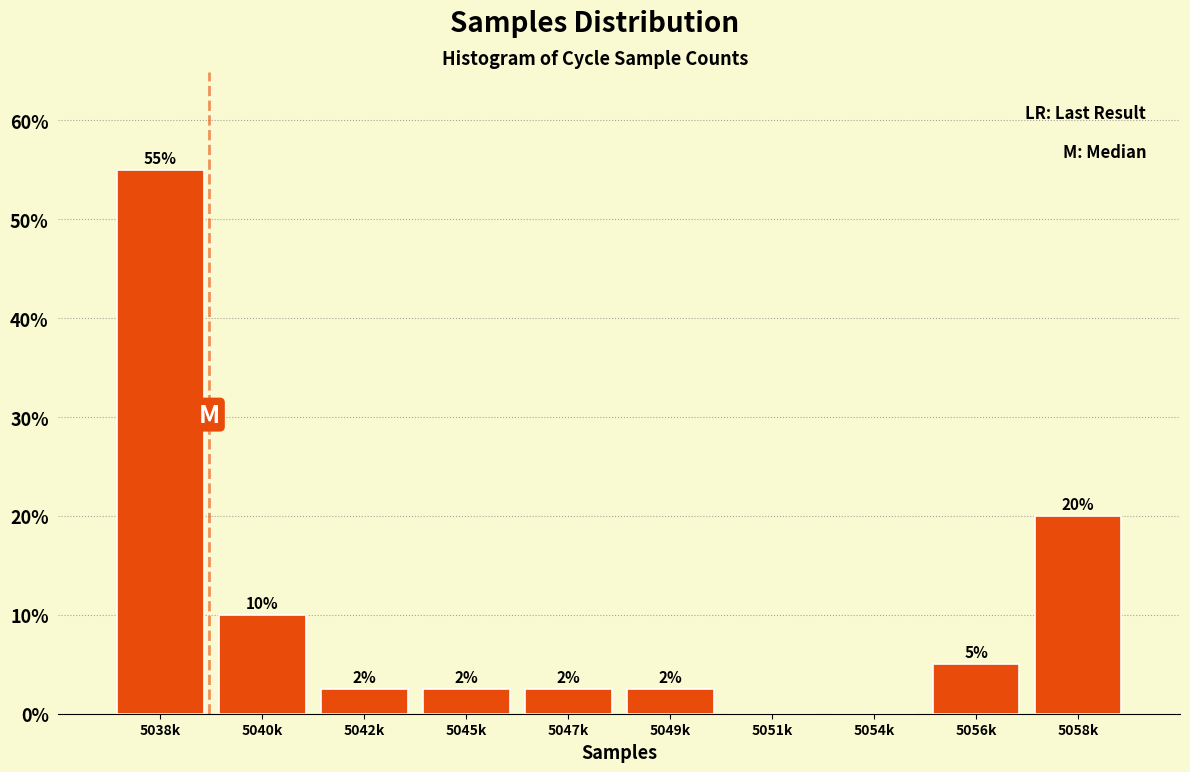

Between 5045k and 5056k, which is larger?

5056k